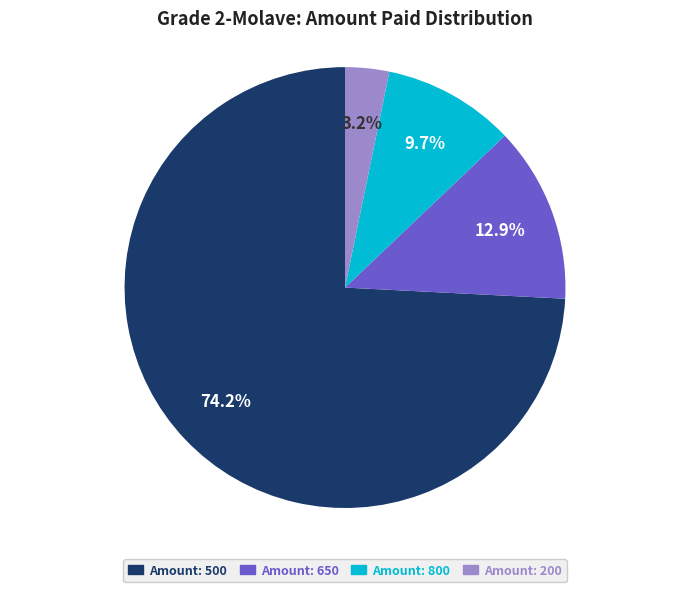

Is there a majority slice in this chart?

Yes